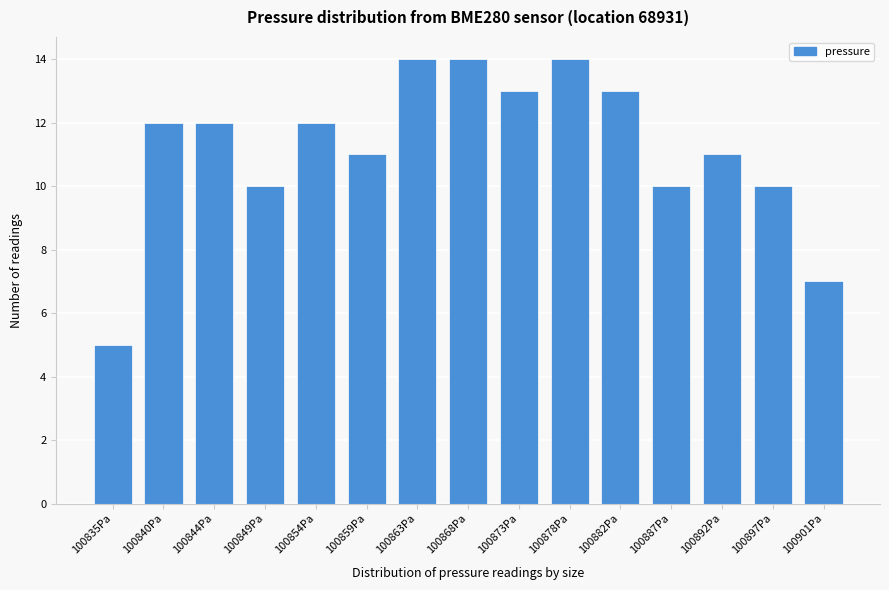

Reading left to right, extract all data points from this chart.

5	12	12	10	12	11	14	14	13	14	13	10	11	10	7